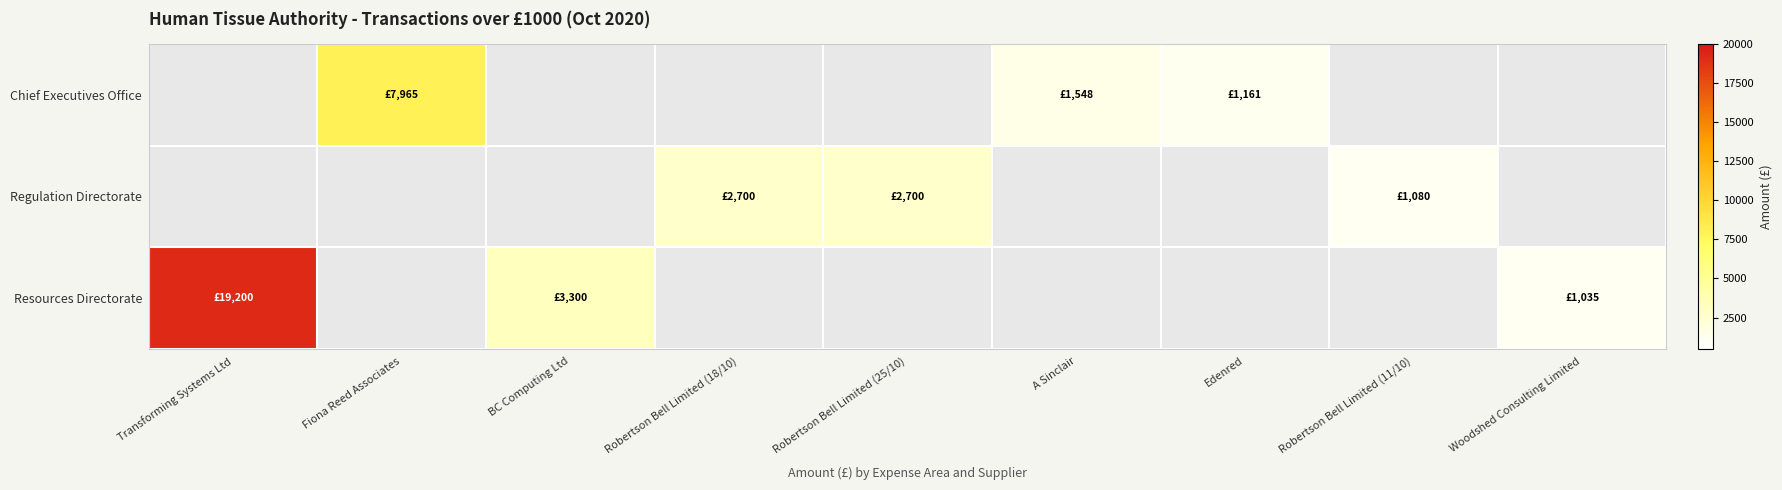

How many categories are shown in the chart?

9